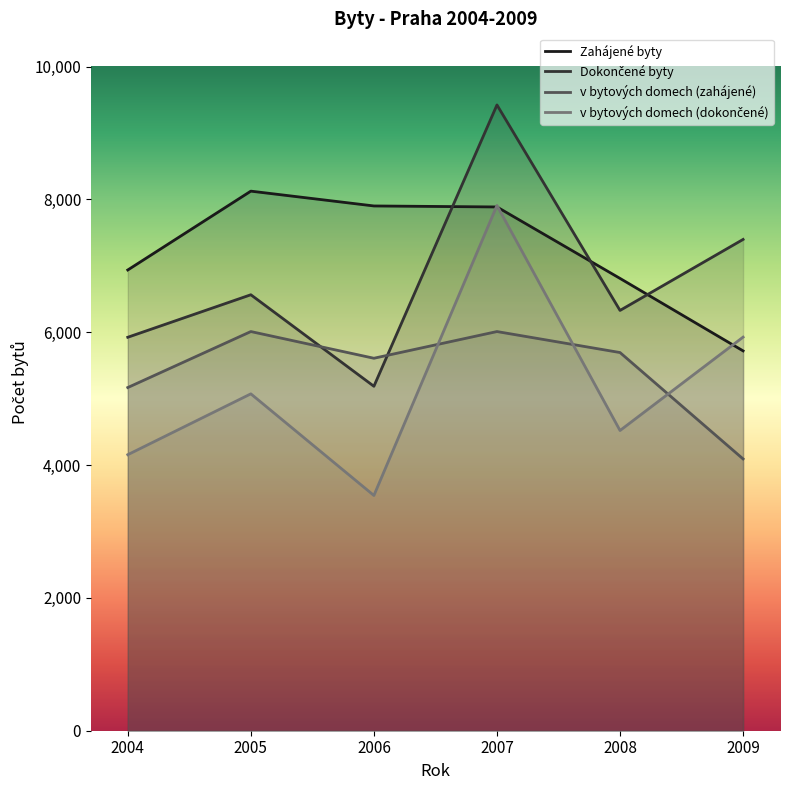

How many lines are shown in the chart?

4